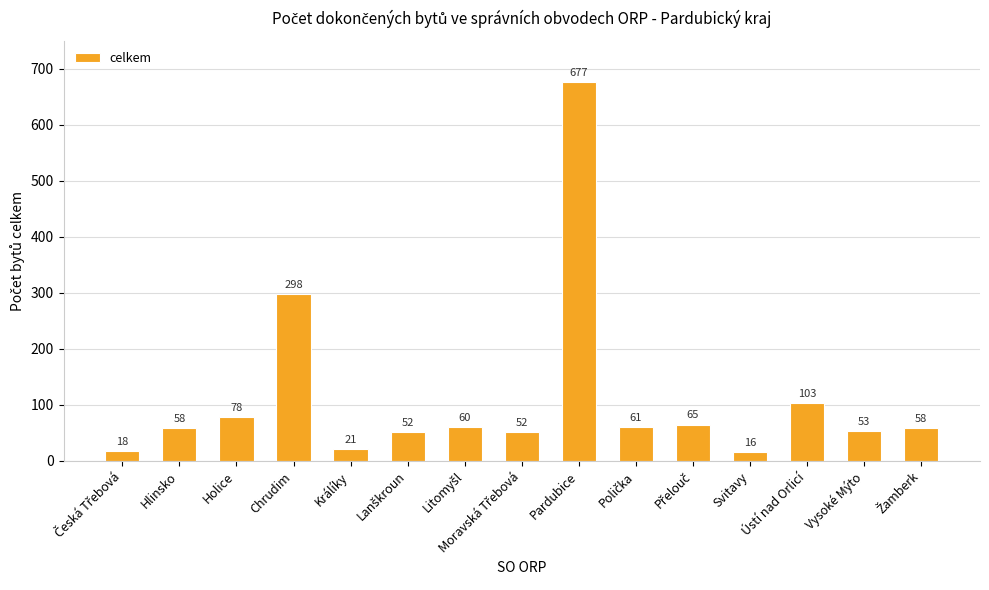

What is the difference between the maximum and minimum values?

661